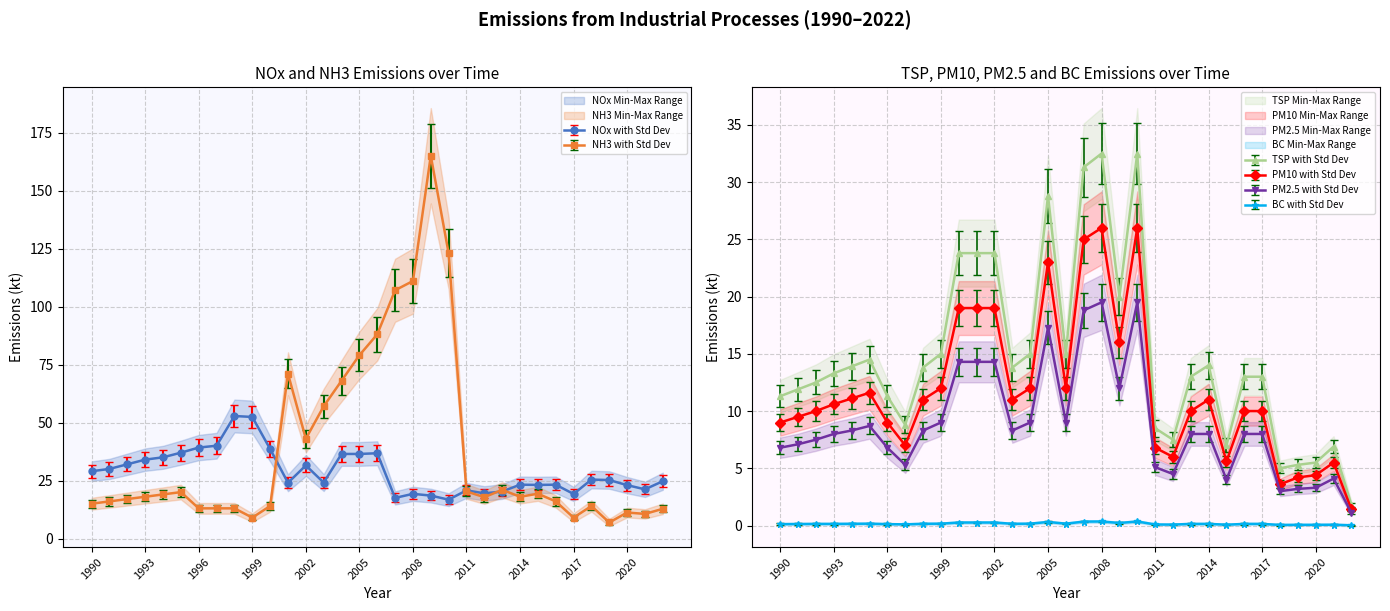

What is the maximum value for TSP with Std Dev?

32.5